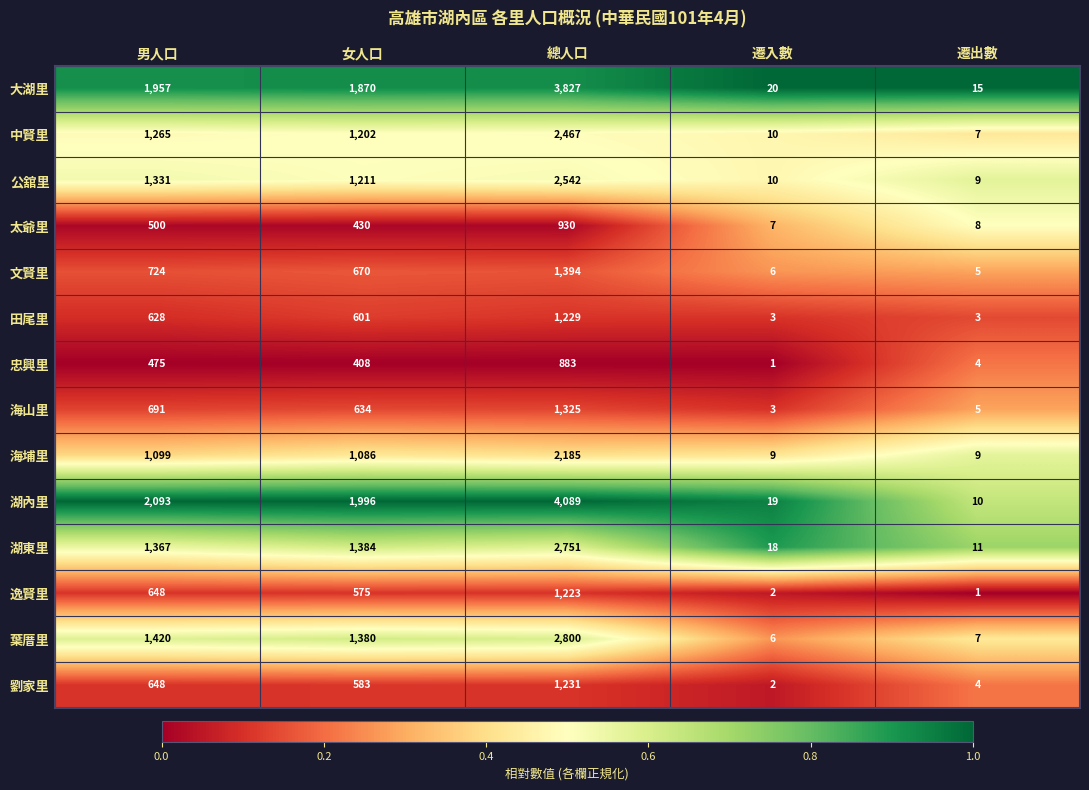

What is the maximum value shown in the chart?

4089